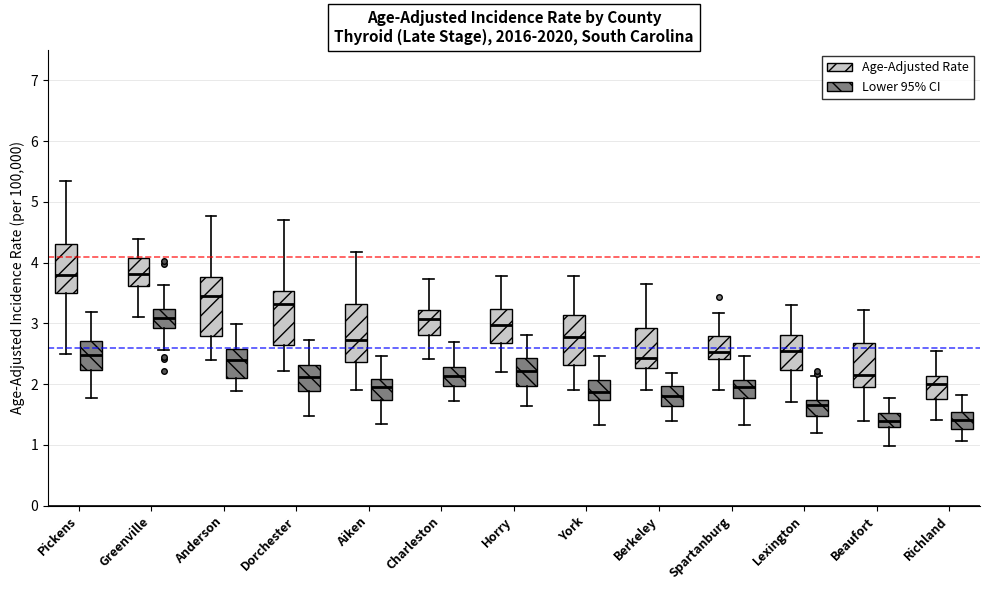

Reading left to right, read every box against the y-axis: the position of its median line, the range the box covers, and the ends of its whiskers. The values are not printed on the chart, so give them approximately, as read against the axis.

Pickens (Age-Adjusted Rate): median 3.8, box 3.5 to 4.3, whiskers 2.5 to 5.3
Pickens (Lower 95% CI): median 2.5, box 2.2 to 2.7, whiskers 1.8 to 3.2
Greenville (Age-Adjusted Rate): median 3.8, box 3.6 to 4.1, whiskers 3.1 to 4.4
Greenville (Lower 95% CI): median 3.1, box 2.9 to 3.2, whiskers 2.6 to 3.6
Anderson (Age-Adjusted Rate): median 3.5, box 2.8 to 3.8, whiskers 2.4 to 4.8
Anderson (Lower 95% CI): median 2.4, box 2.1 to 2.6, whiskers 1.9 to 3.0
Dorchester (Age-Adjusted Rate): median 3.3, box 2.6 to 3.5, whiskers 2.2 to 4.7
Dorchester (Lower 95% CI): median 2.1, box 1.9 to 2.3, whiskers 1.5 to 2.7
Aiken (Age-Adjusted Rate): median 2.7, box 2.4 to 3.3, whiskers 1.9 to 4.2
Aiken (Lower 95% CI): median 1.9, box 1.7 to 2.1, whiskers 1.3 to 2.5
Charleston (Age-Adjusted Rate): median 3.1, box 2.8 to 3.2, whiskers 2.4 to 3.7
Charleston (Lower 95% CI): median 2.1, box 2.0 to 2.3, whiskers 1.7 to 2.7
Horry (Age-Adjusted Rate): median 3.0, box 2.7 to 3.2, whiskers 2.2 to 3.8
Horry (Lower 95% CI): median 2.2, box 2.0 to 2.4, whiskers 1.6 to 2.8
York (Age-Adjusted Rate): median 2.8, box 2.3 to 3.1, whiskers 1.9 to 3.8
York (Lower 95% CI): median 1.9, box 1.7 to 2.1, whiskers 1.3 to 2.5
Berkeley (Age-Adjusted Rate): median 2.4, box 2.3 to 2.9, whiskers 1.9 to 3.7
Berkeley (Lower 95% CI): median 1.8, box 1.6 to 2.0, whiskers 1.4 to 2.2
Spartanburg (Age-Adjusted Rate): median 2.5, box 2.4 to 2.8, whiskers 1.9 to 3.2
Spartanburg (Lower 95% CI): median 2.0, box 1.8 to 2.1, whiskers 1.3 to 2.5
Lexington (Age-Adjusted Rate): median 2.5, box 2.2 to 2.8, whiskers 1.7 to 3.3
Lexington (Lower 95% CI): median 1.7 (just below the box's upper edge), box 1.5 to 1.7, whiskers 1.2 to 2.1
Beaufort (Age-Adjusted Rate): median 2.1, box 1.9 to 2.7, whiskers 1.4 to 3.2
Beaufort (Lower 95% CI): median 1.4, box 1.3 to 1.5, whiskers 1.0 to 1.8
Richland (Age-Adjusted Rate): median 2.0, box 1.7 to 2.1, whiskers 1.4 to 2.5
Richland (Lower 95% CI): median 1.4, box 1.3 to 1.5, whiskers 1.1 to 1.8